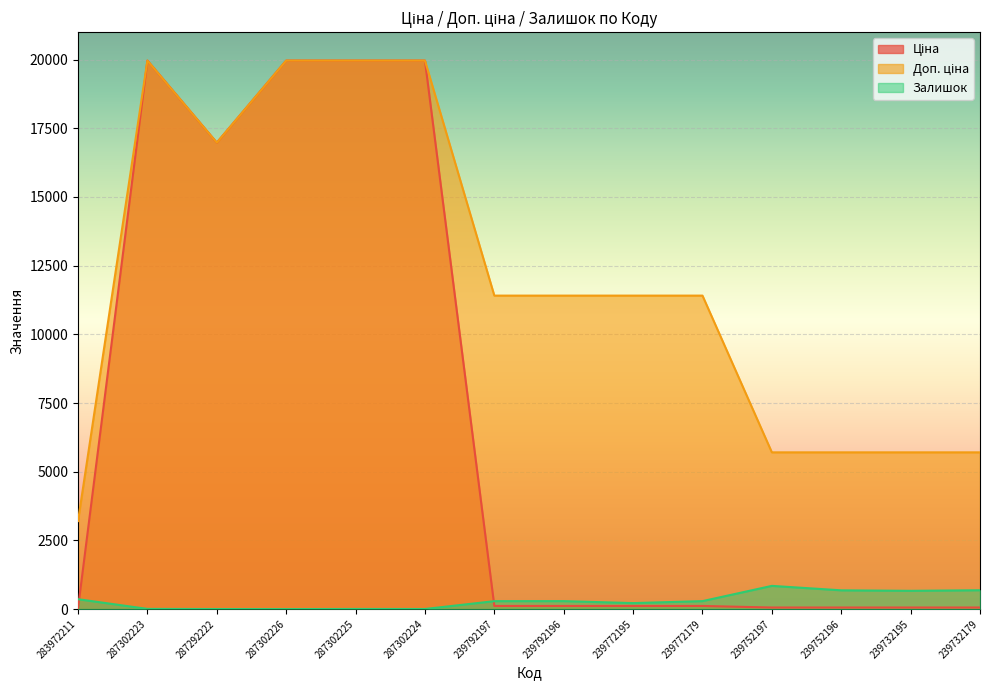

True or false: Ціна and Доп. ціна cross at least once.

False